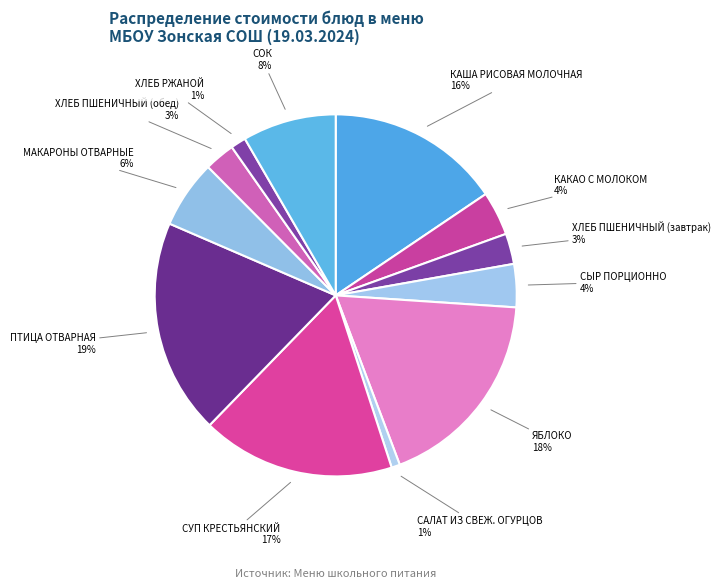

The МАКАРОНЫ ОТВАРНЫЕ slice represents 1% of the pie. True or false?

False